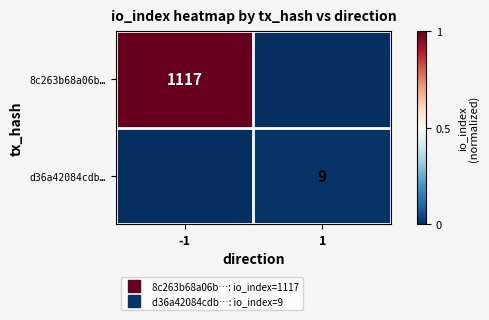

How many values in the 8c263b68a06b… series are below 1?

1